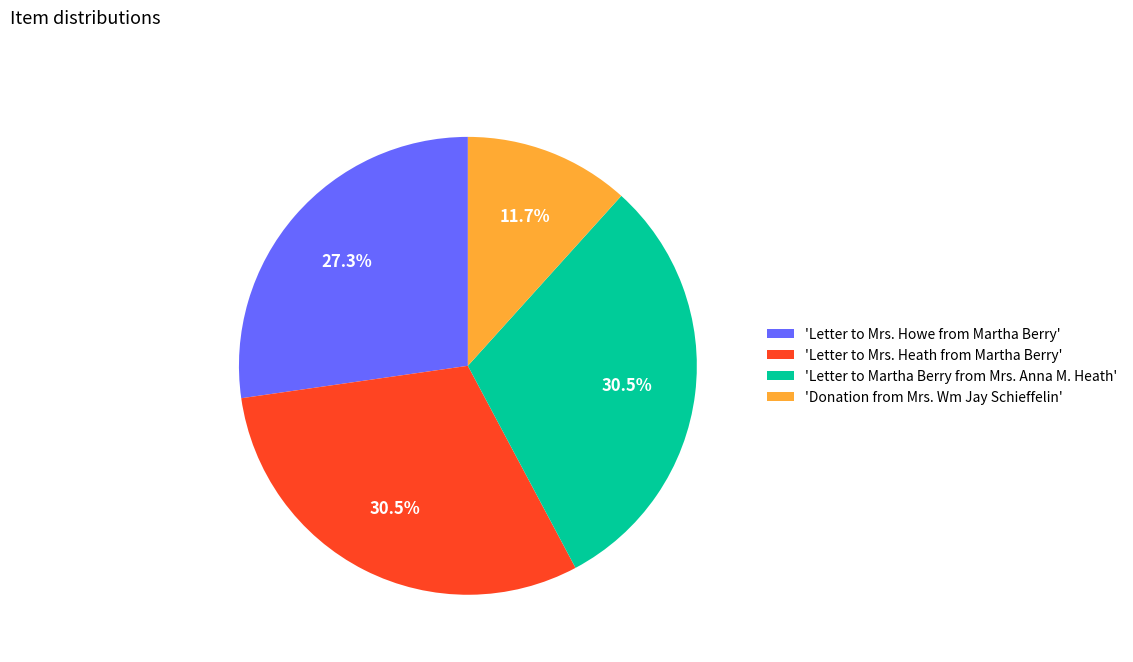

Which slice is the smallest?

'Donation from Mrs. Wm Jay Schieffelin'